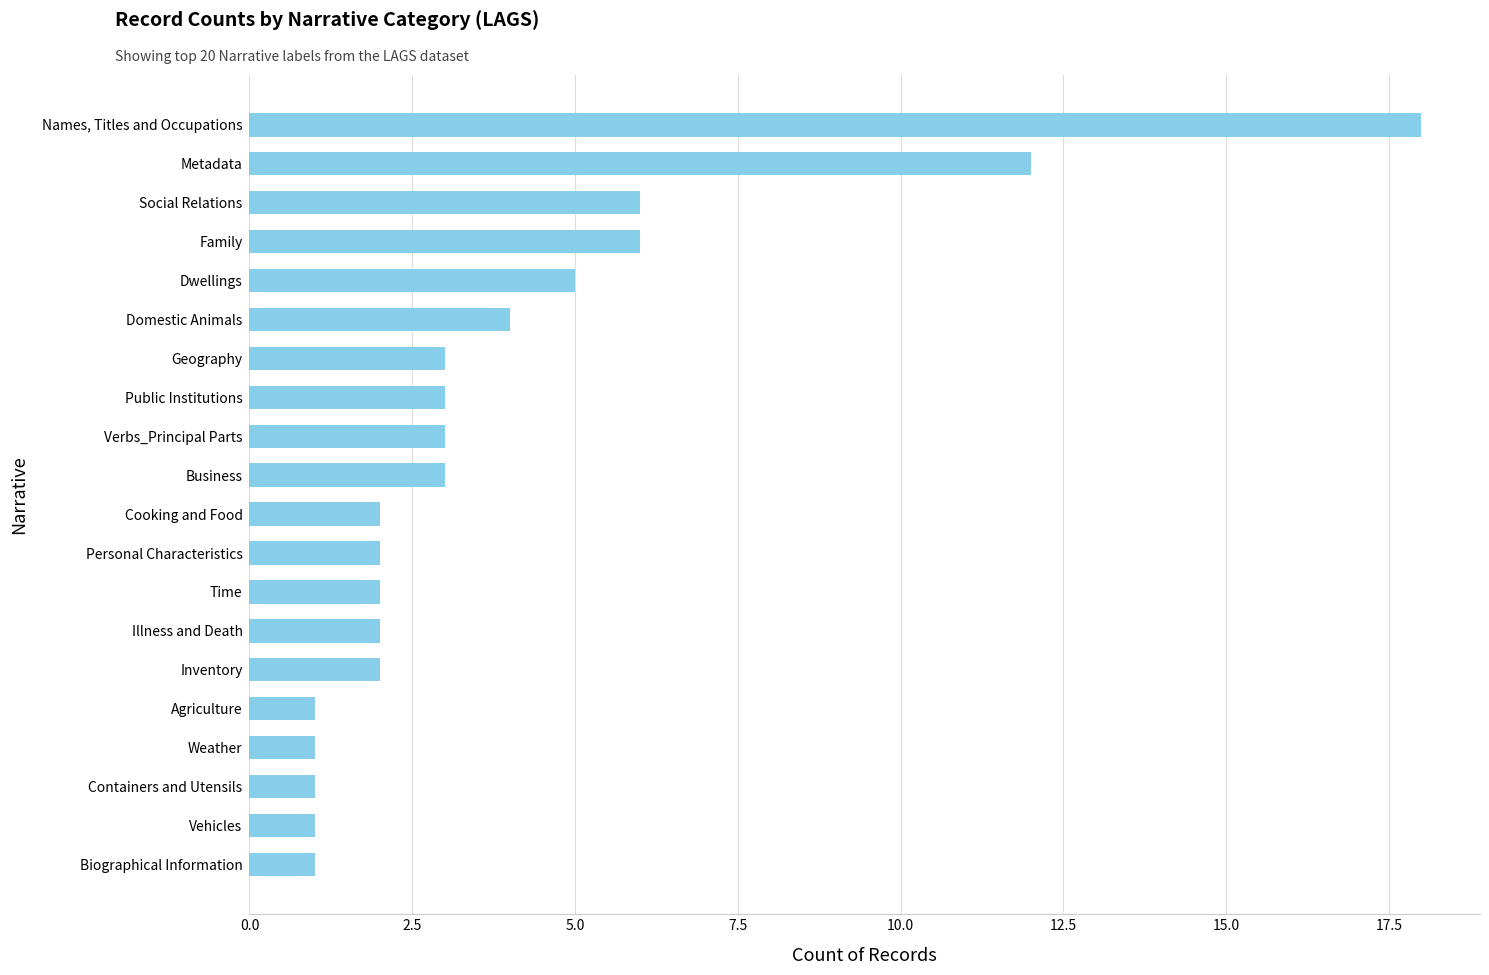

What is the minimum value shown in the chart?

1